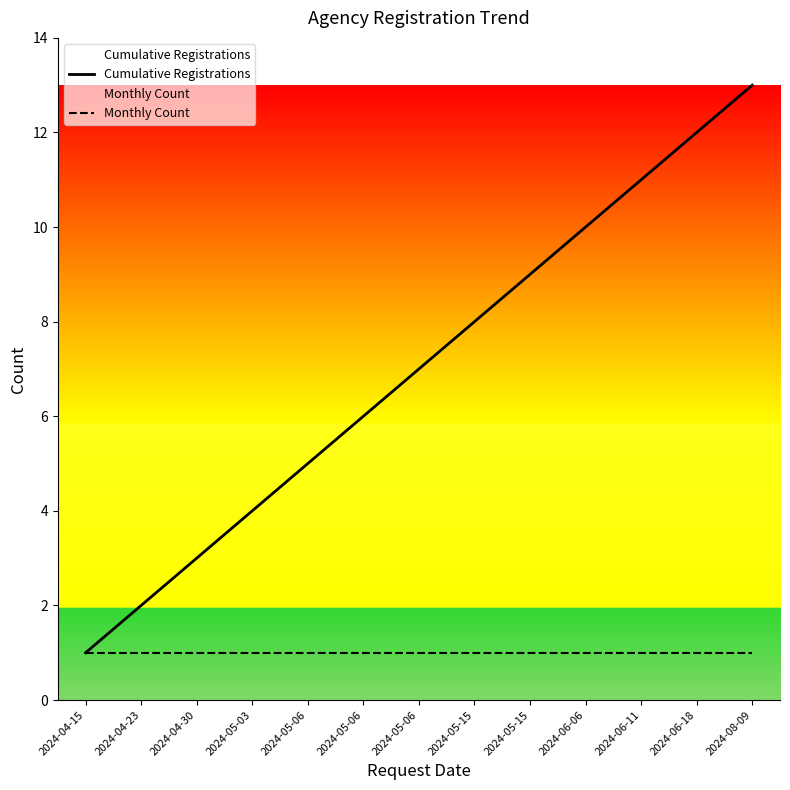

True or false: Monthly Count and Cumulative Registrations cross at least once.

False